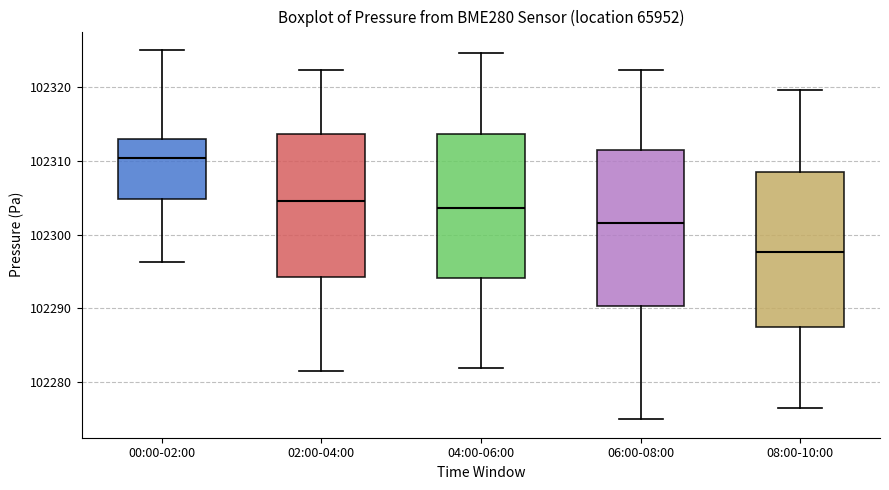

Reading left to right, transcribe this box plot: for each box, give where its median line is, the range the box spans, and where its two whiskers end, as read against the y-axis. The values are not printed on the chart, so give them approximately, as read against the axis.

00:00-02:00: median 102310, box 102305 to 102313, whiskers 102296 to 102325
02:00-04:00: median 102305, box 102294 to 102314, whiskers 102282 to 102322
04:00-06:00: median 102304, box 102294 to 102314, whiskers 102282 to 102325
06:00-08:00: median 102302, box 102290 to 102311, whiskers 102275 to 102322
08:00-10:00: median 102298, box 102288 to 102309, whiskers 102277 to 102320